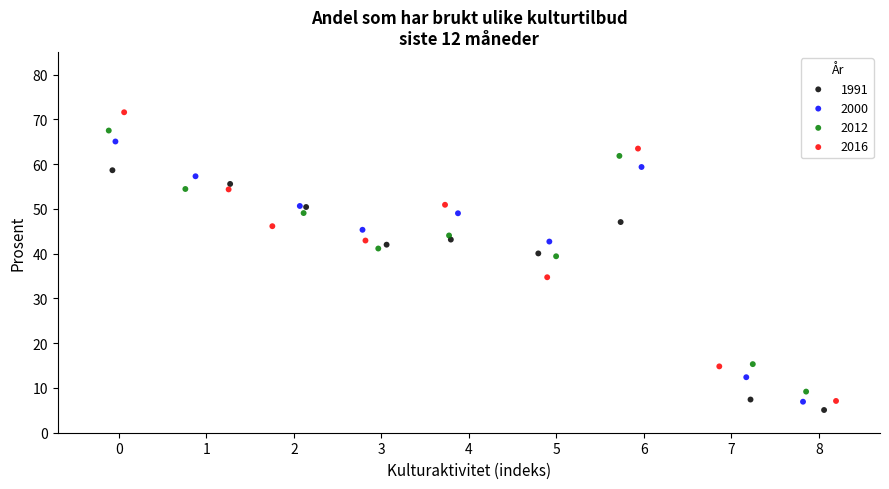

Which series reaches the maximum Y coordinate?

2016